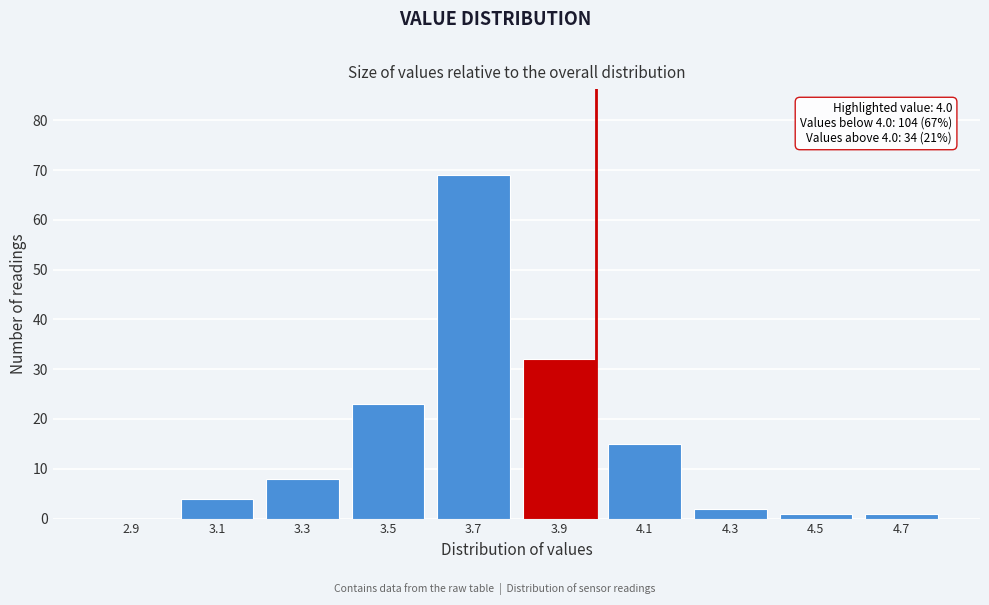

Reading left to right, list all the values displayed in this chart.

2.9=0	3.1=4	3.3=8	3.5=23	3.7=69	3.9=32	4.1=15	4.3=2	4.5=1	4.7=1